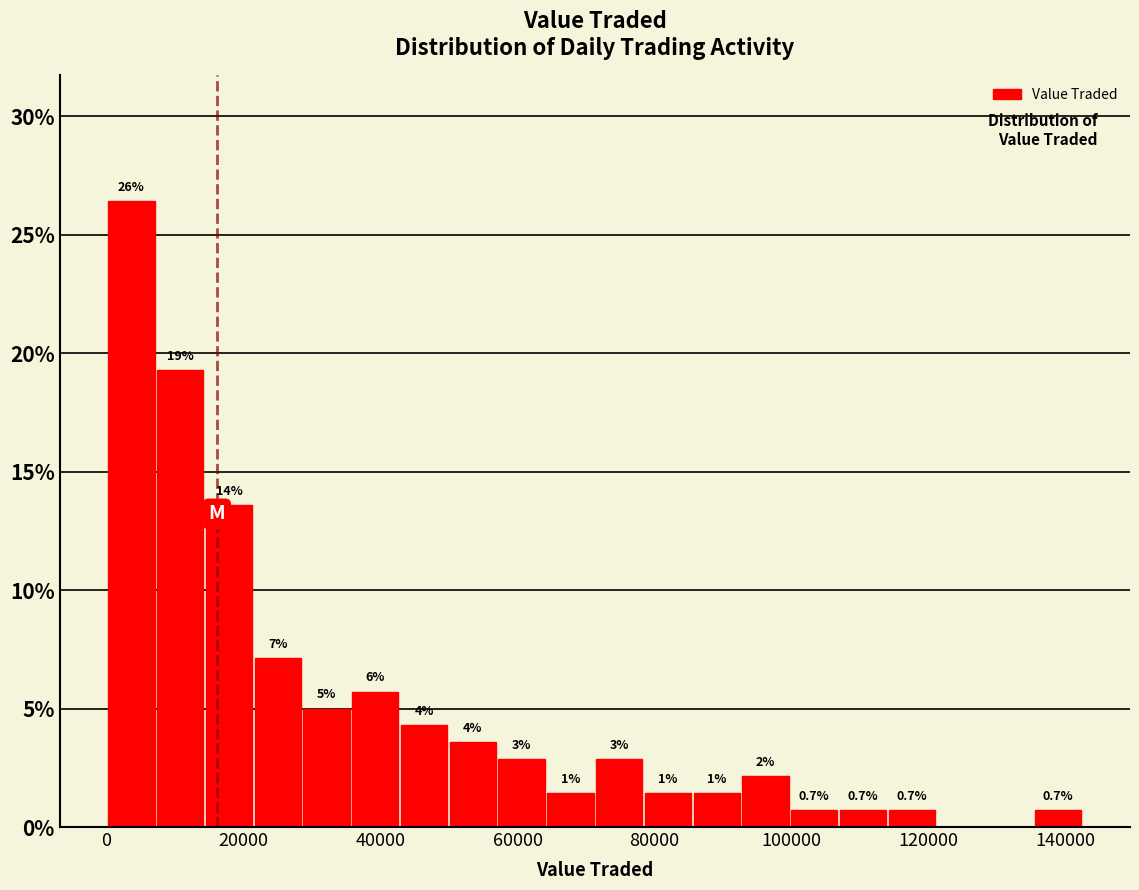

Around what value on the x-axis is the tallest bar? Give the approximate position of its centre, as read against the axis.

4000